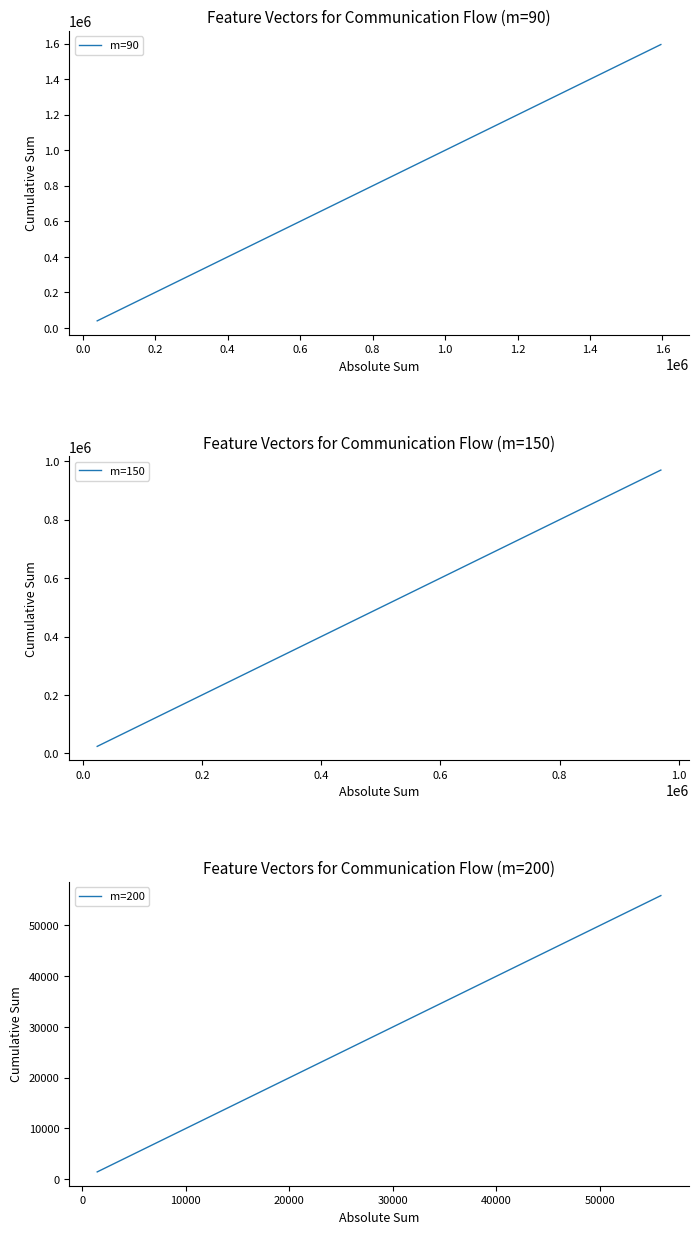

What is the highest value of the m=150 series?

969973